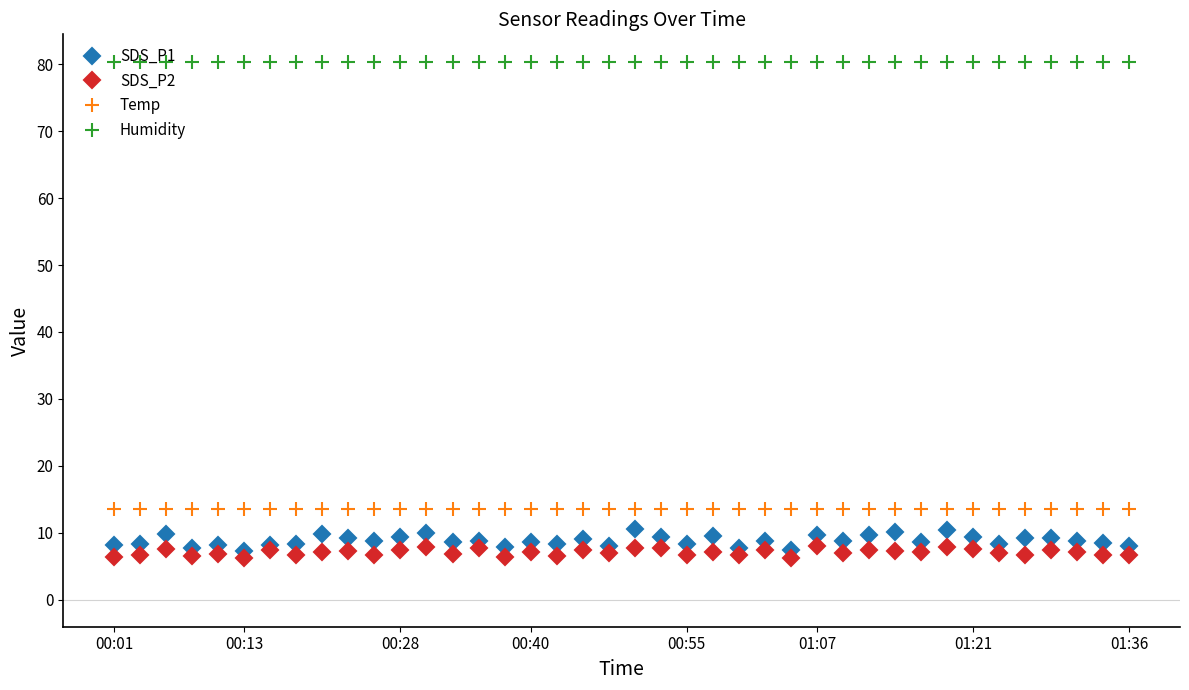

How many lines are shown in the chart?

4